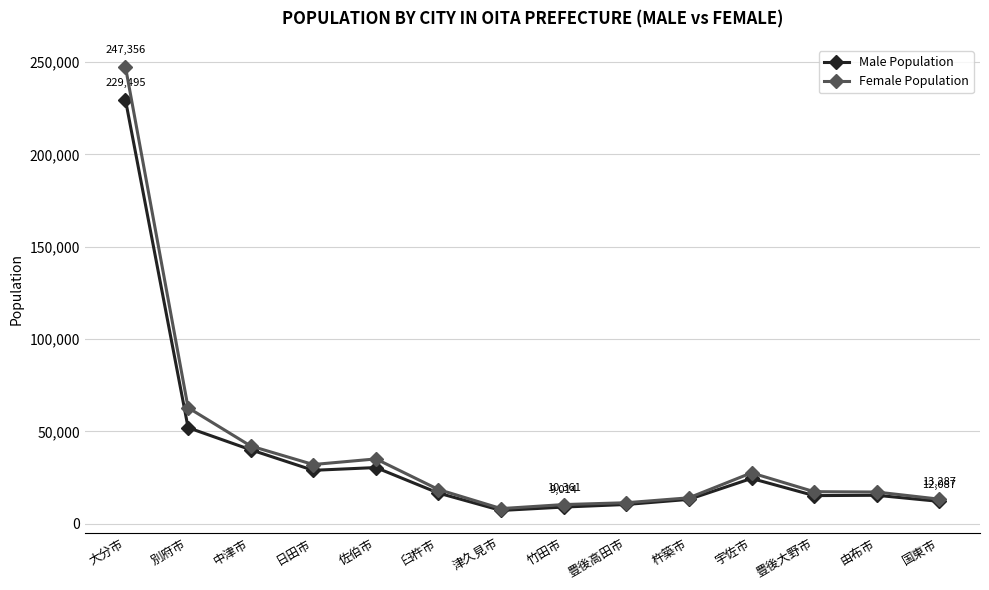

True or false: Male Population has more than 0 points higher than both neighbors.

True